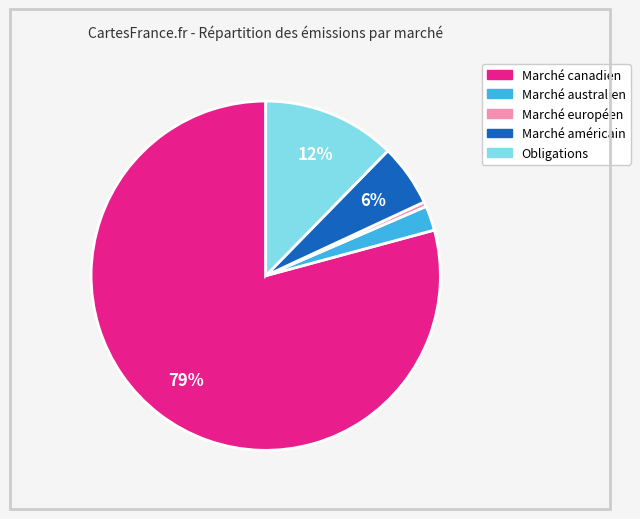

Does any single category account for the majority?

Yes